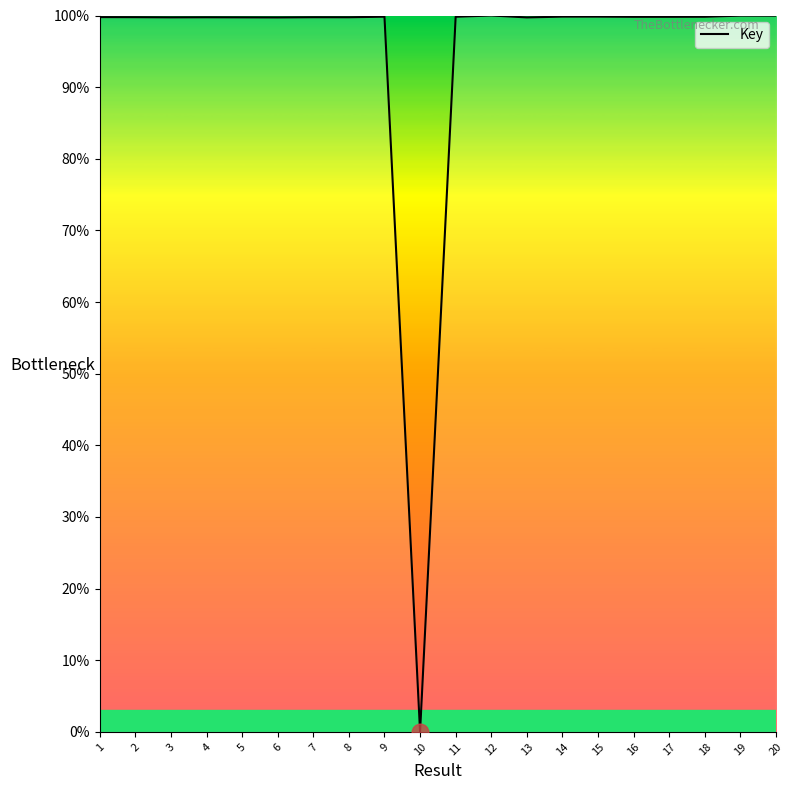

What value does the data have at 6?

99.7